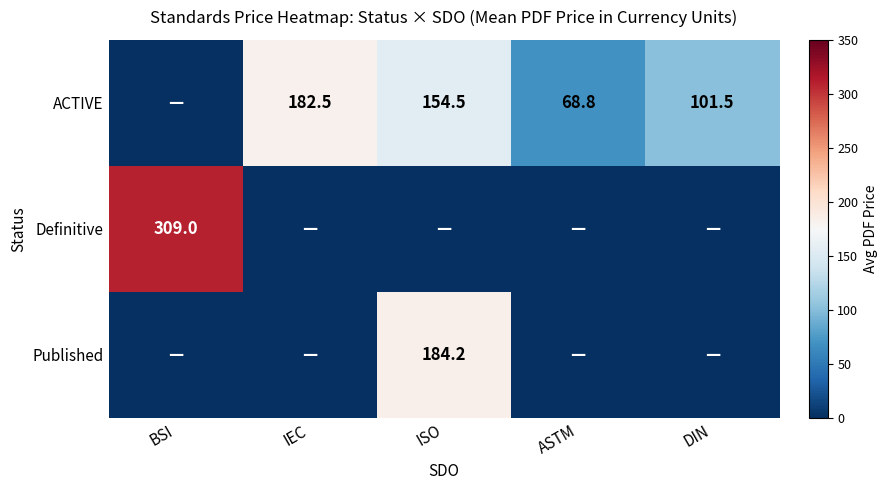

The value of ACTIVE at DIN is 32.8. True or false?

False